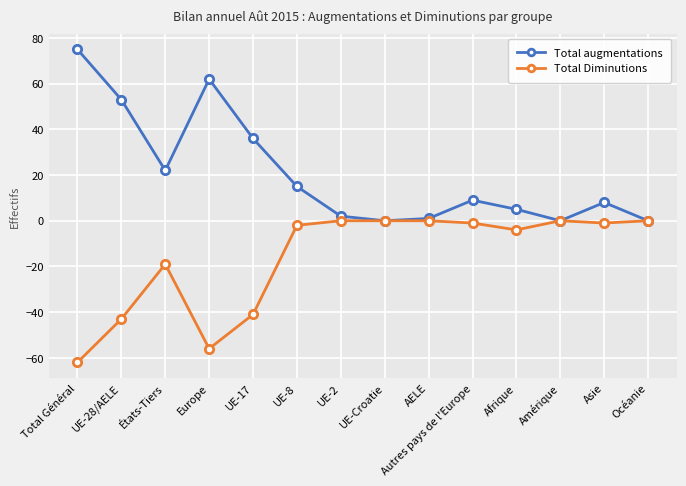

Reading left to right, transcribe all the data shown in this chart.

Total augmentations: 75	53	22	62	36	15	2	0	1	9	5	0	8	0
Total Diminutions: -62	-43	-19	-56	-41	-2	0	0	0	-1	-4	0	-1	0